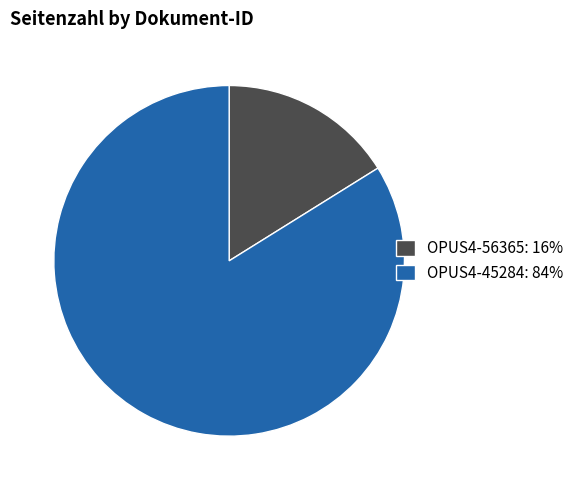

Does OPUS4-45284: 84% account for over 50% of the chart?

Yes